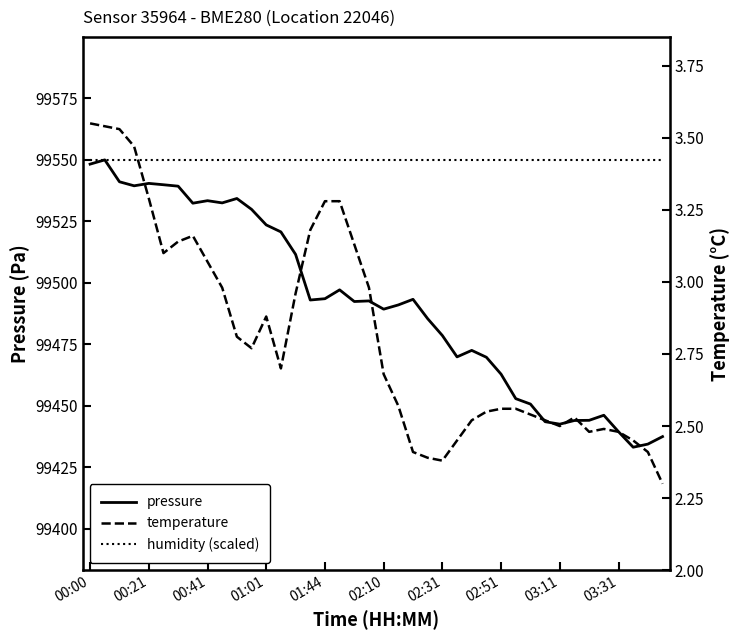

The humidity (scaled) series shows 171184.0 at 19. True or false?

False